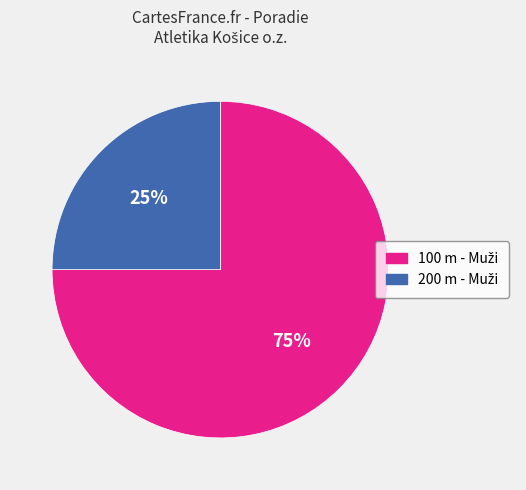

Is there any slice that represents more than half of the pie?

Yes